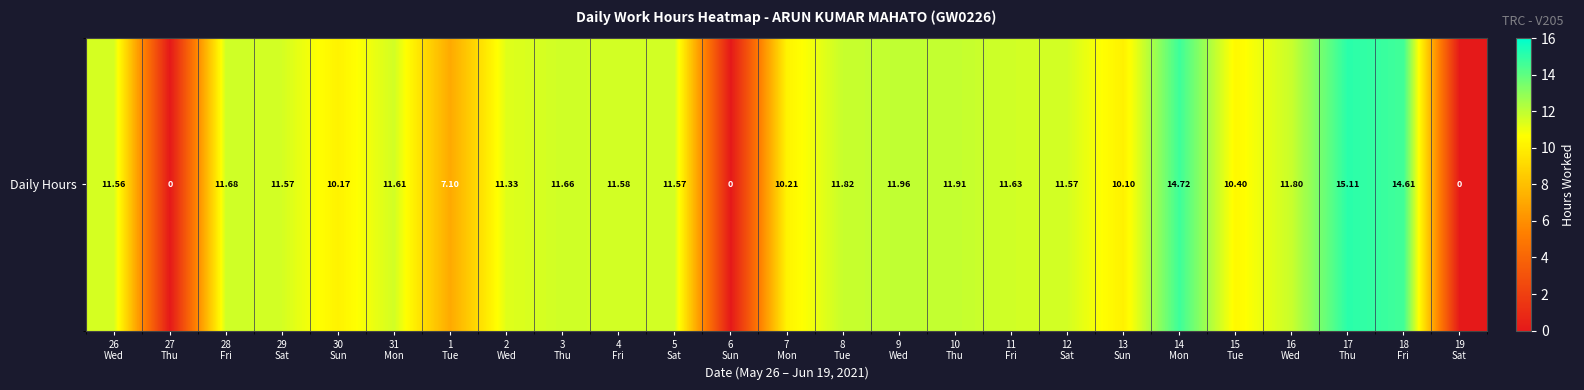

How many distinct data groups are displayed?

1